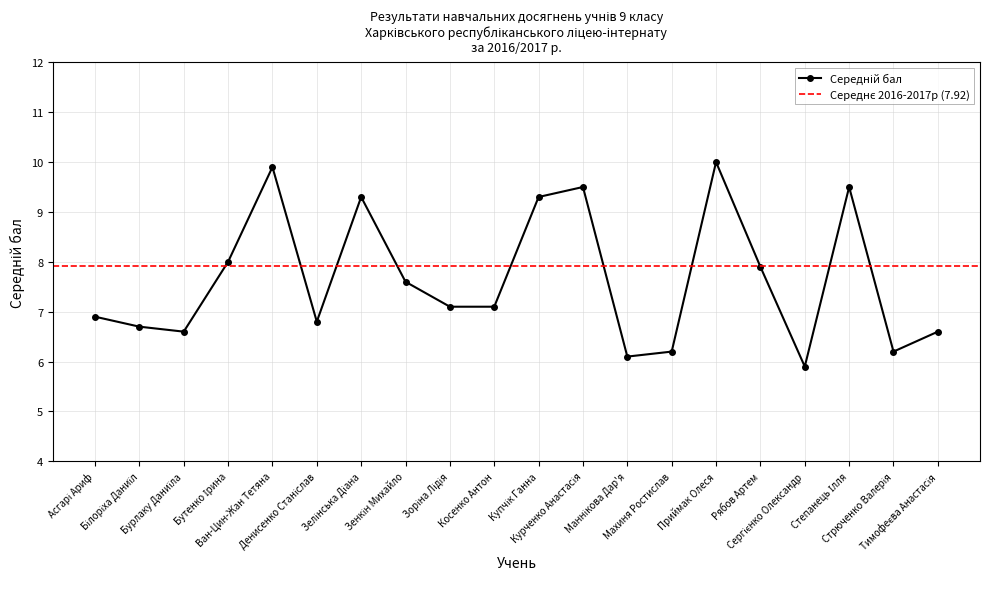

Reading right to left, list all the values displayed in this chart.

6.6	6.2	9.5	5.9	7.9	10.0	6.2	6.1	9.5	9.3	7.1	7.1	7.6	9.3	6.8	9.9	8.0	6.6	6.7	6.9